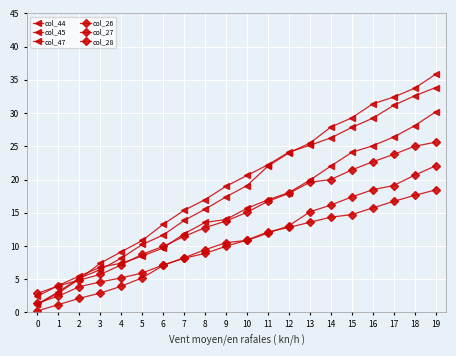

How many lines are shown in the chart?

6